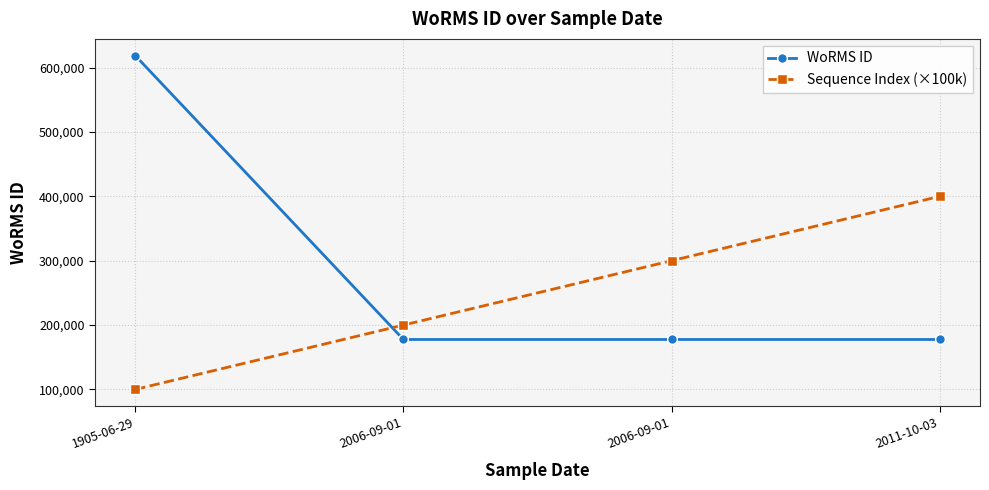

What is the label of the 2nd point from the left?

2006-09-01